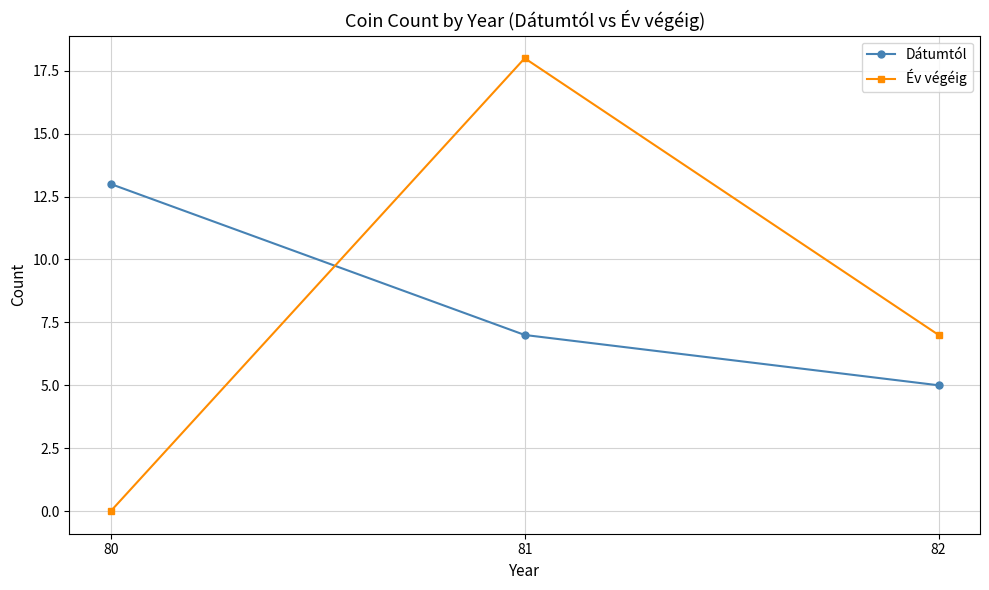

How many Év végéig values are between 0 and 18?

3